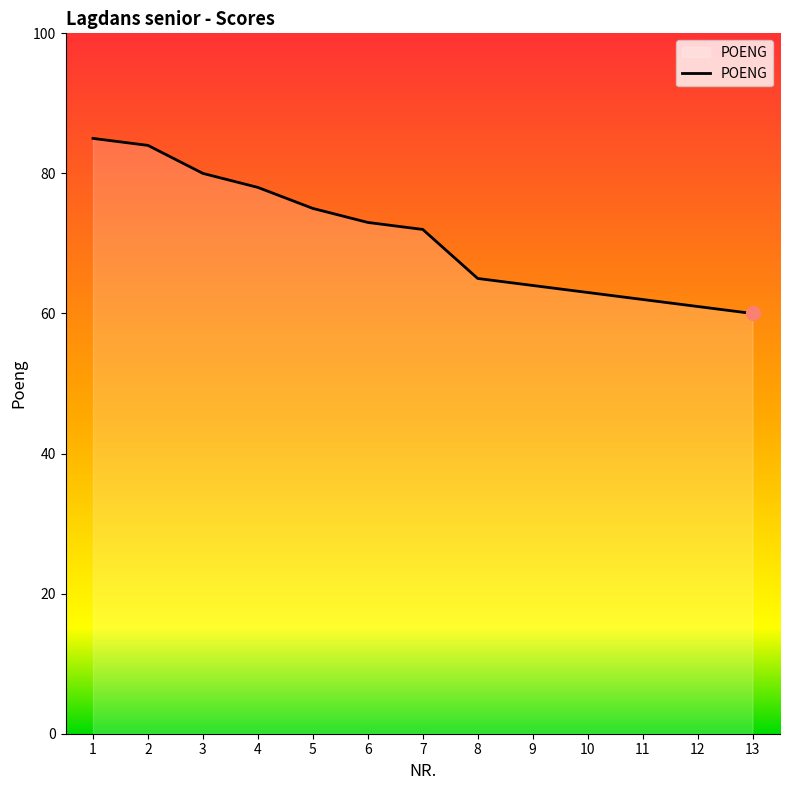

Reading left to right, transcribe all the data shown in this chart.

1=85	2=84	3=80	4=78	5=75	6=73	7=72	8=65	9=64	10=63	11=62	12=61	13=60